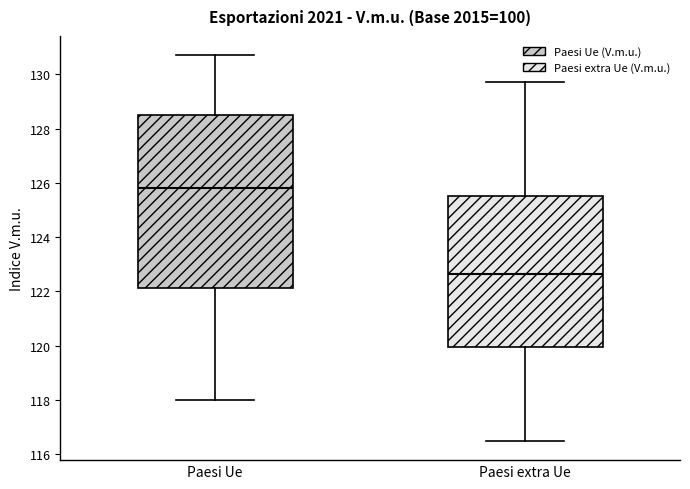

Which box is the tallest, from its lower edge to its upper edge?

Paesi Ue